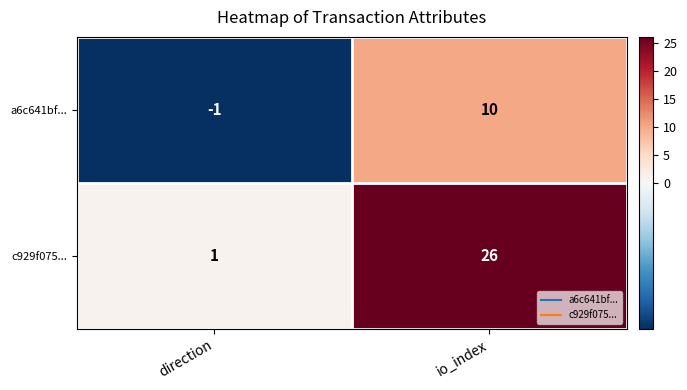

Reading left to right, transcribe all the data shown in this chart.

a6c641bf...: -1	10
c929f075...: 1	26